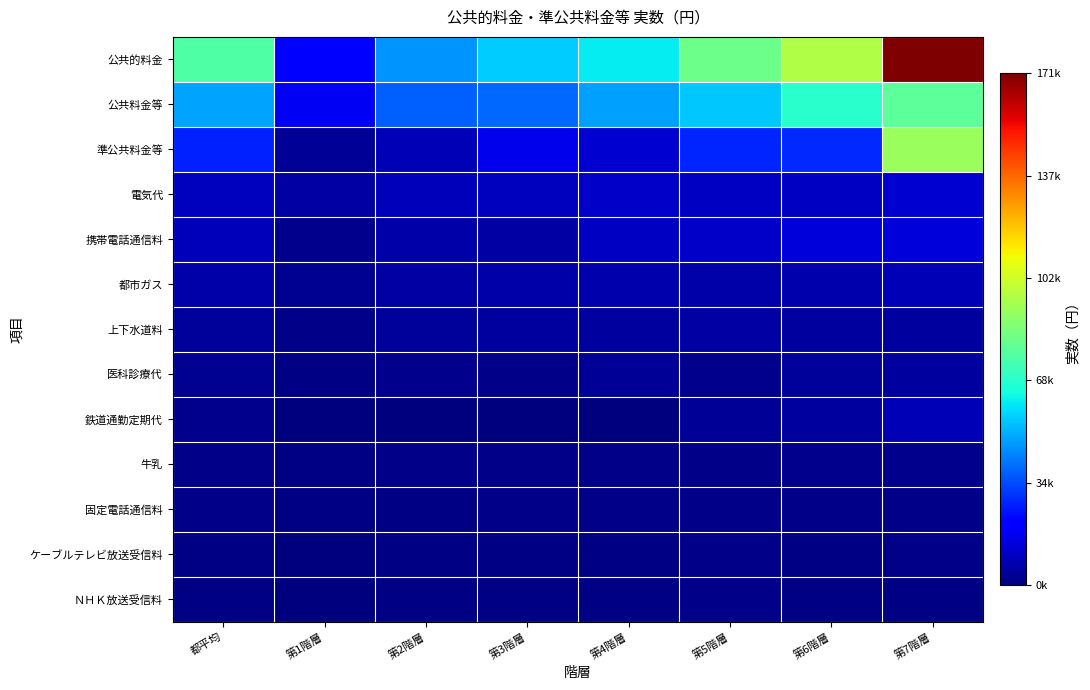

At which category is the sum across all series the highest?

第7階層